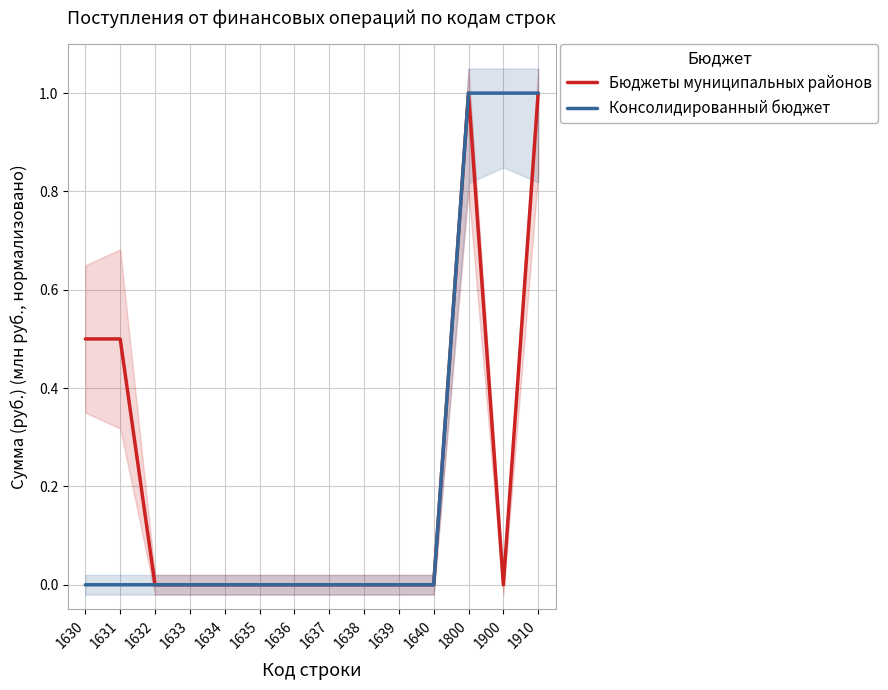

Which series changed the most between 1632 and 1634?

Бюджеты муниципальных районов